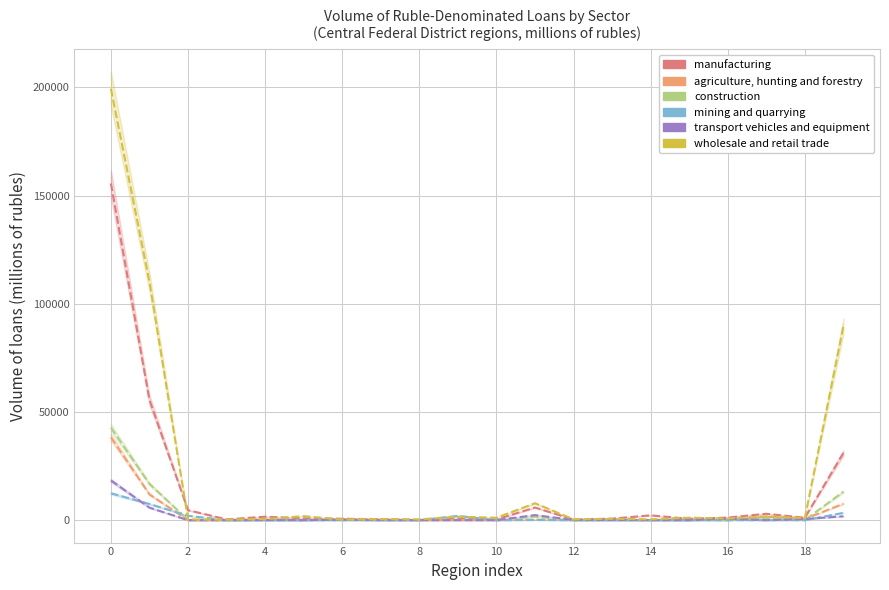

What is the value of the construction point at the 16th from the left?

11